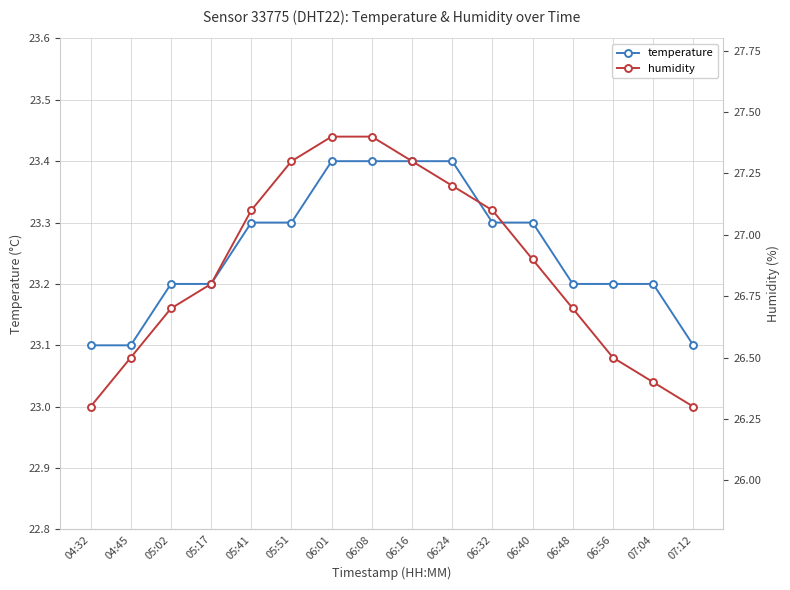

Which has a higher value, 06:48 or 06:32?

06:32